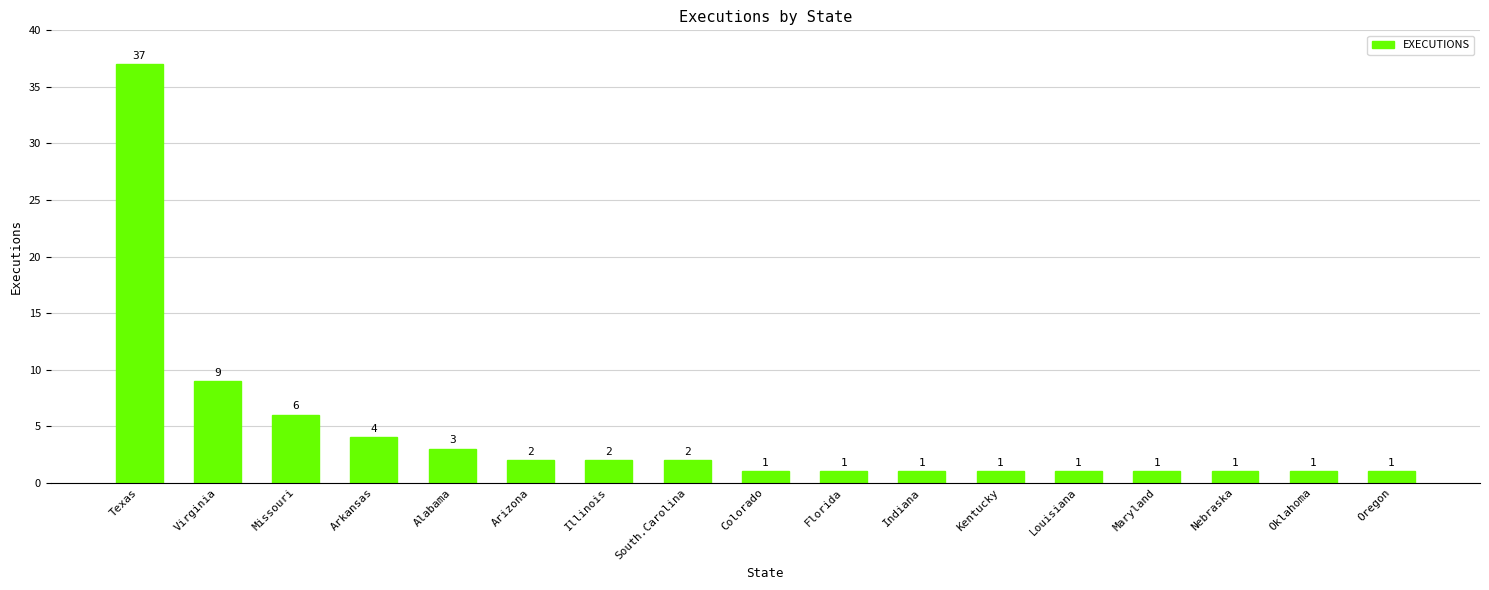

Reading right to left, list all the values displayed in this chart.

Oregon=1	Oklahoma=1	Nebraska=1	Maryland=1	Louisiana=1	Kentucky=1	Indiana=1	Florida=1	Colorado=1	South.Carolina=2	Illinois=2	Arizona=2	Alabama=3	Arkansas=4	Missouri=6	Virginia=9	Texas=37